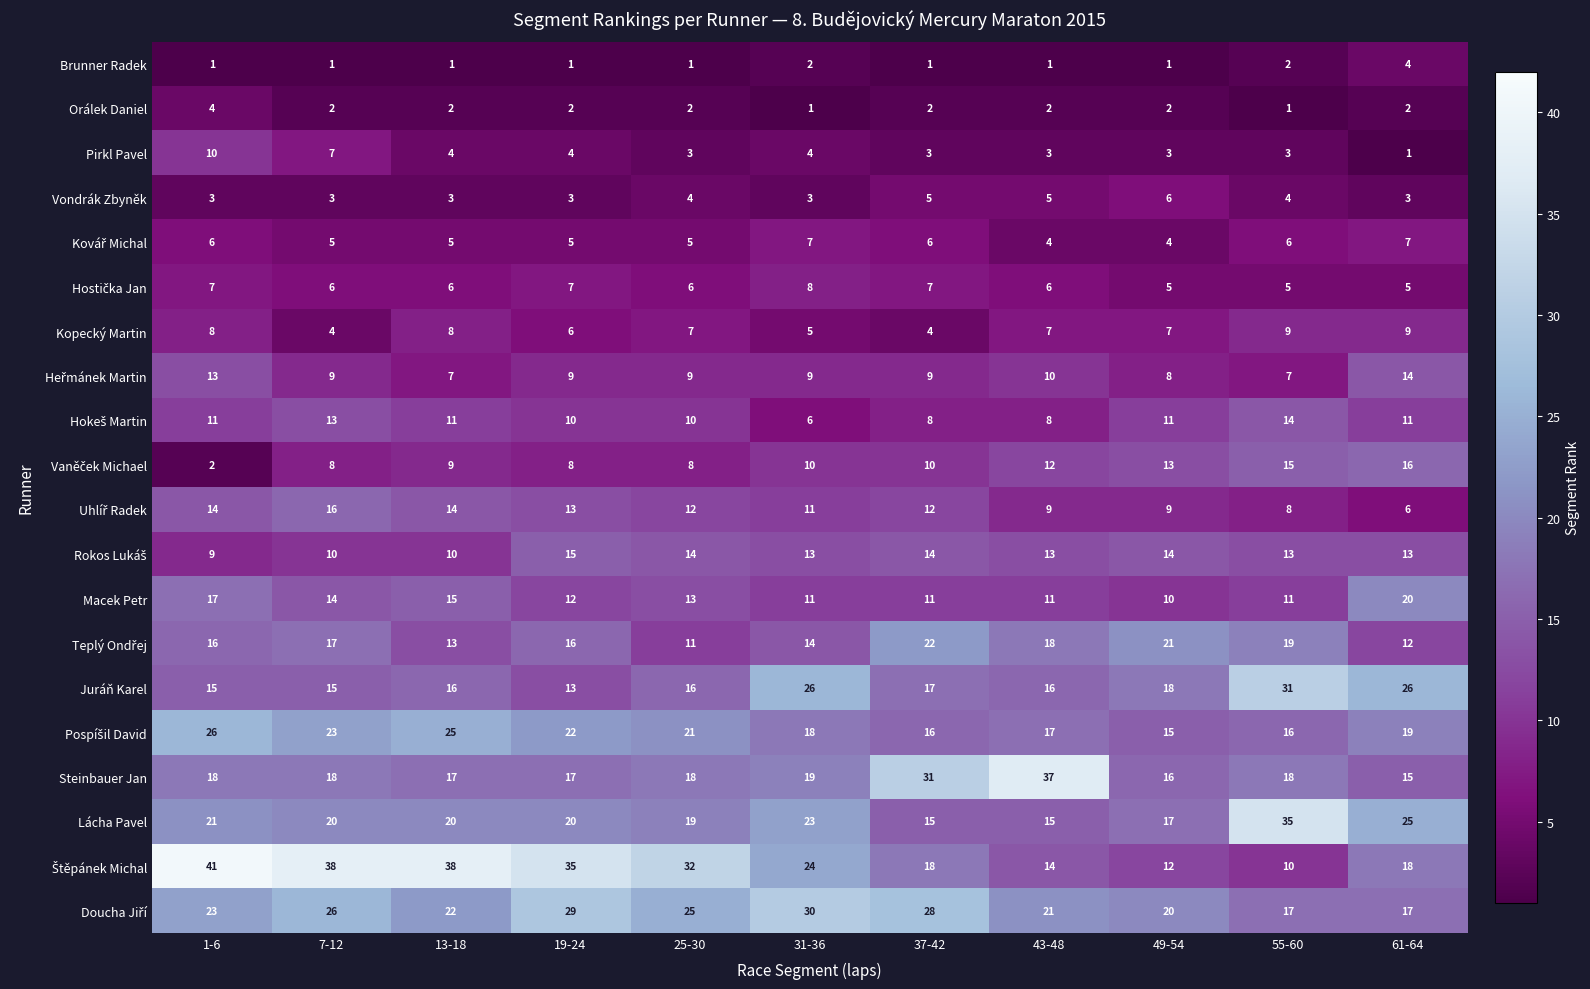

What is the spread (max minus min) of values at 25-30?

31